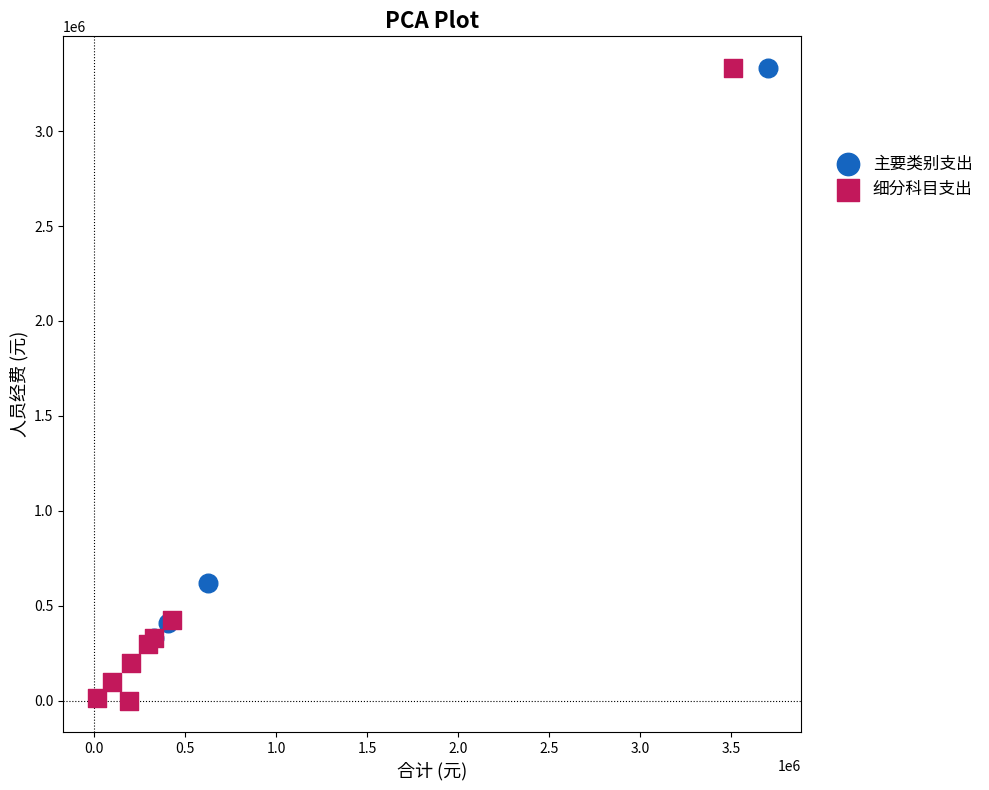

What are all the series names shown in the legend?

主要类别支出, 细分科目支出